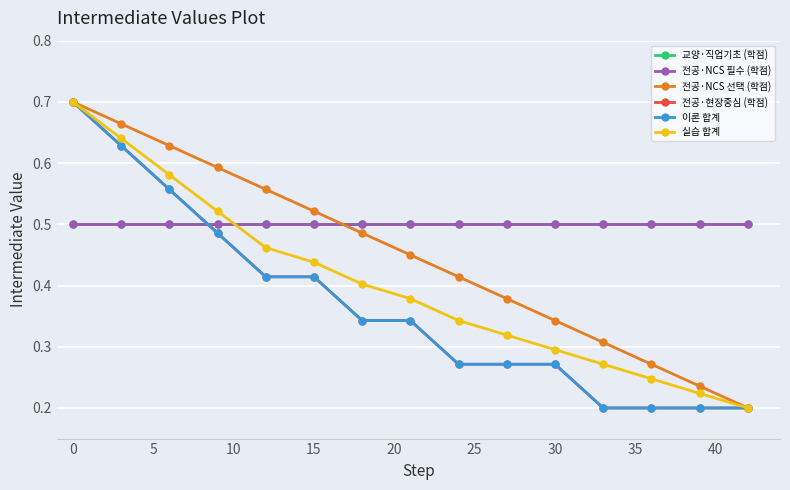

After their last crossing, which series has the higher values: 전공·NCS 선택 (학점) or 교양·직업기초 (학점)?

교양·직업기초 (학점)